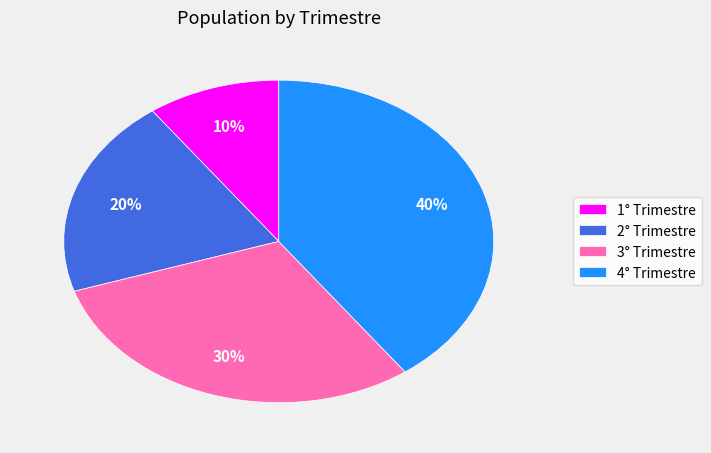

To the nearest percent, what is the difference between the 3° Trimestre and 4° Trimestre slice percentages?

10%